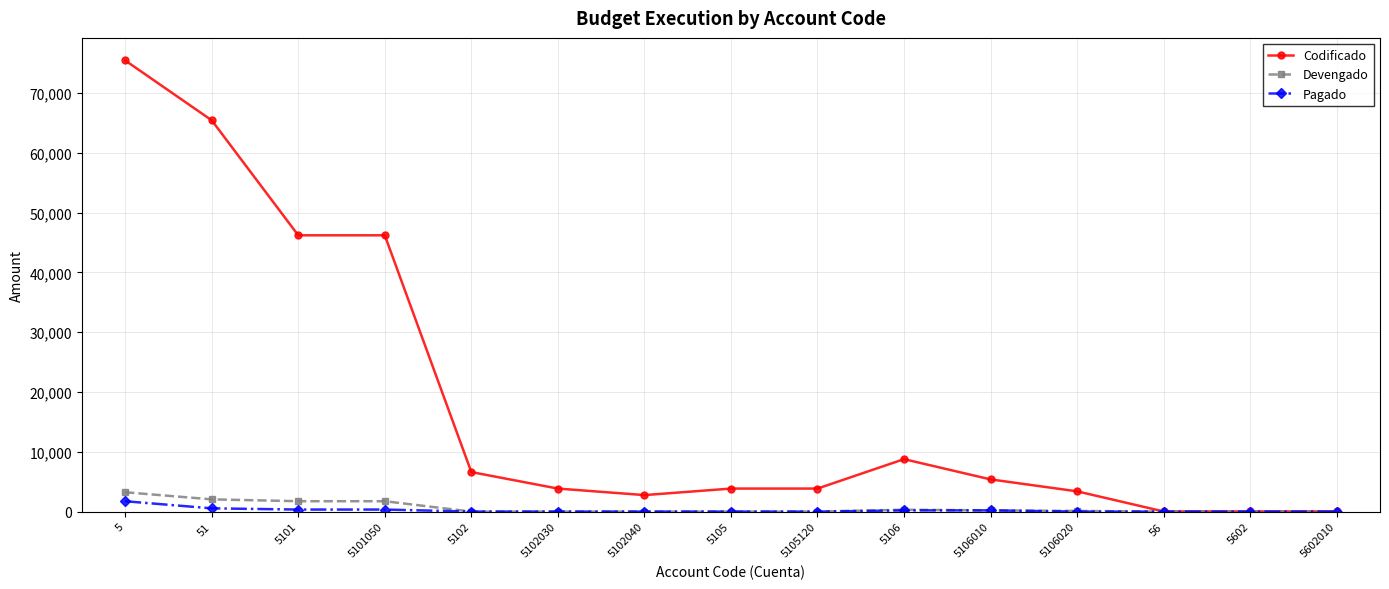

What is the highest value of the Codificado series?

75454.8